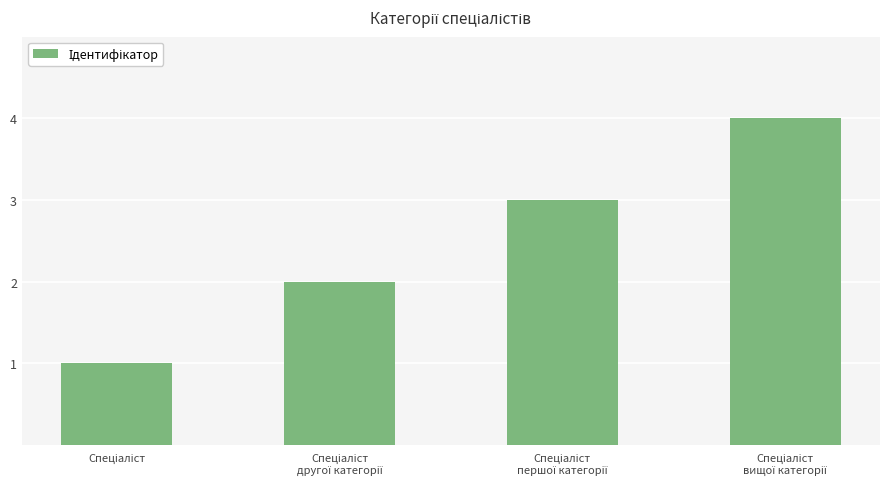

What is the greatest value displayed?

4